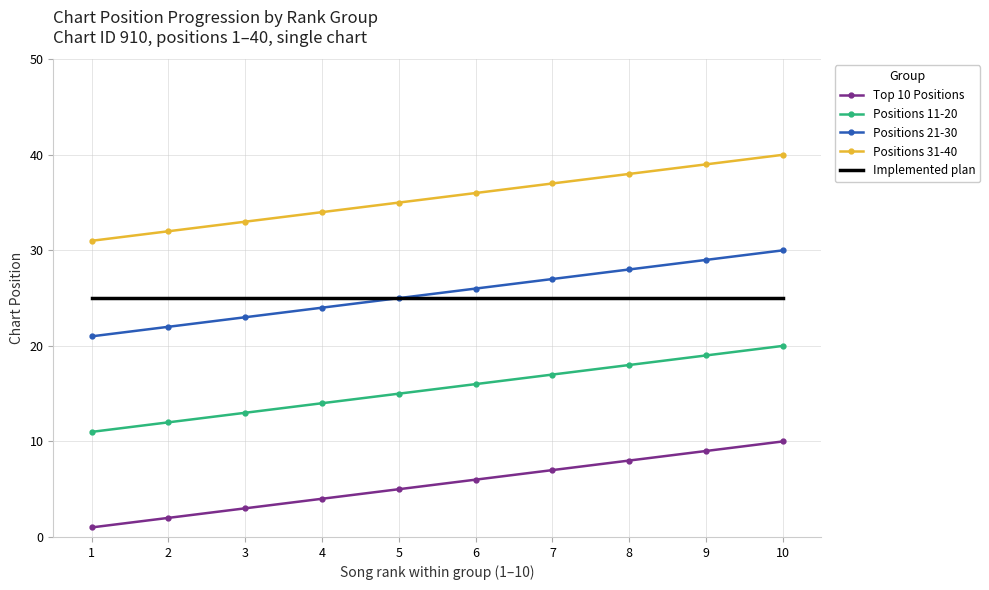

True or false: Positions 21-30 and Positions 31-40 cross at least once.

False